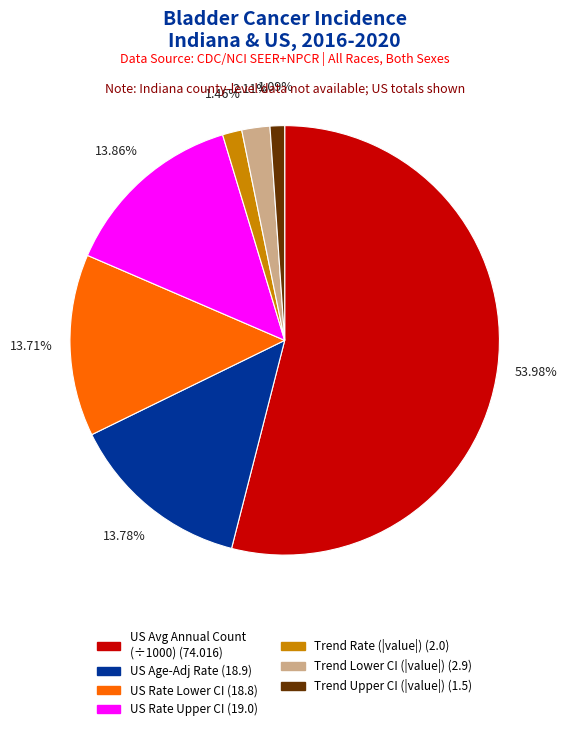

Is there any slice that represents more than half of the pie?

Yes